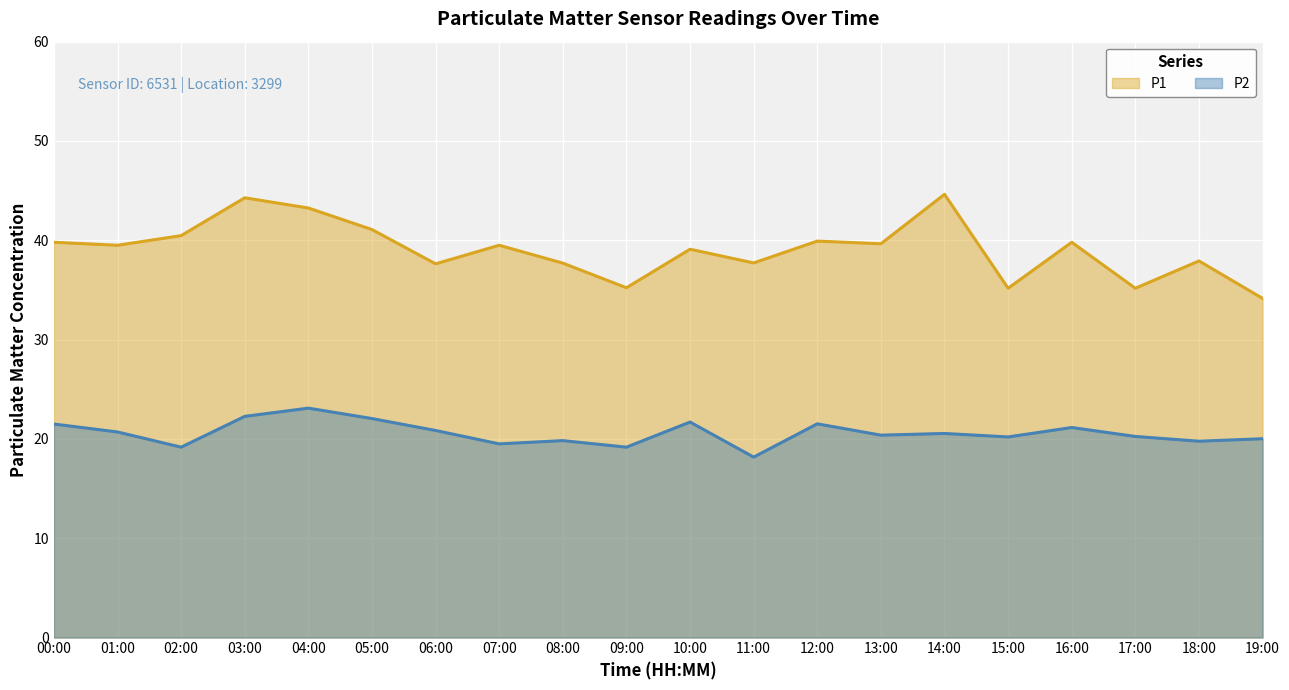

True or false: P2 and P1 cross at least once.

False